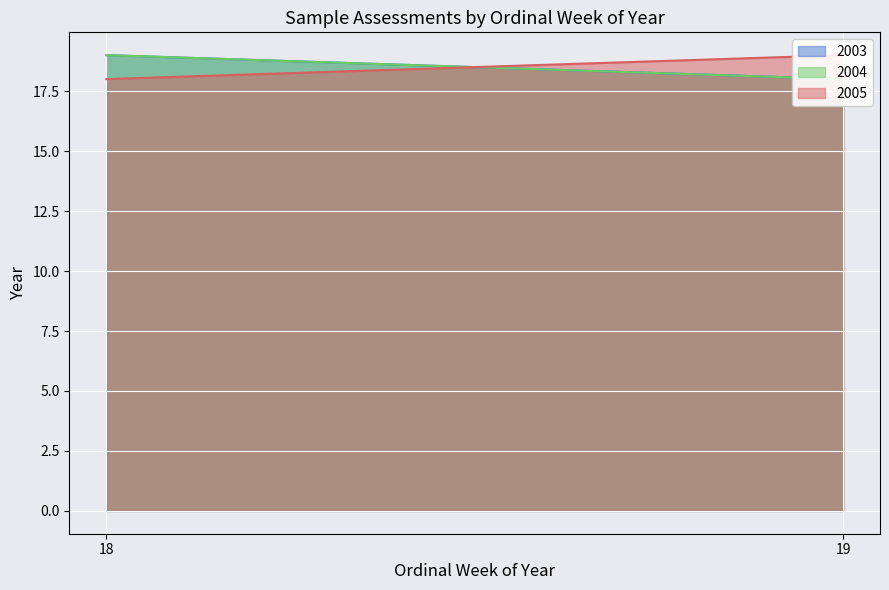

Reading left to right, transcribe all the data shown in this chart.

2003: 19	18
2004: 19	18
2005: 18	19